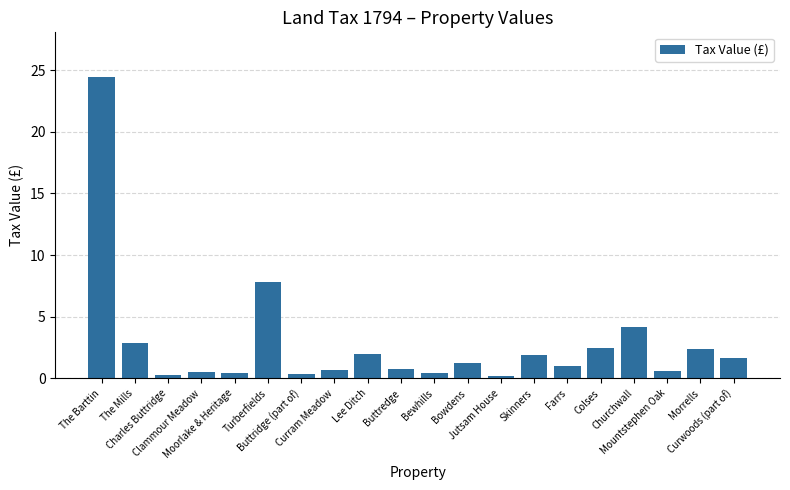

Does the chart contain stacked bars?

No